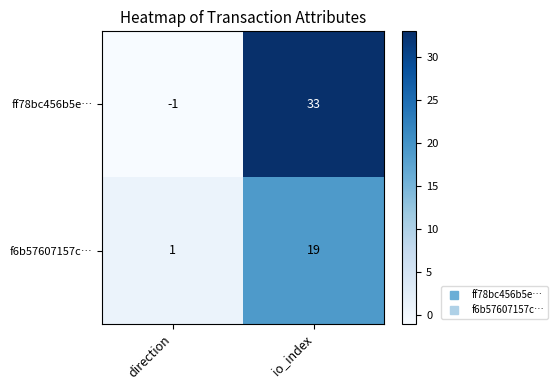

Between direction and io_index, which series saw the biggest shift?

ff78bc456b5e…